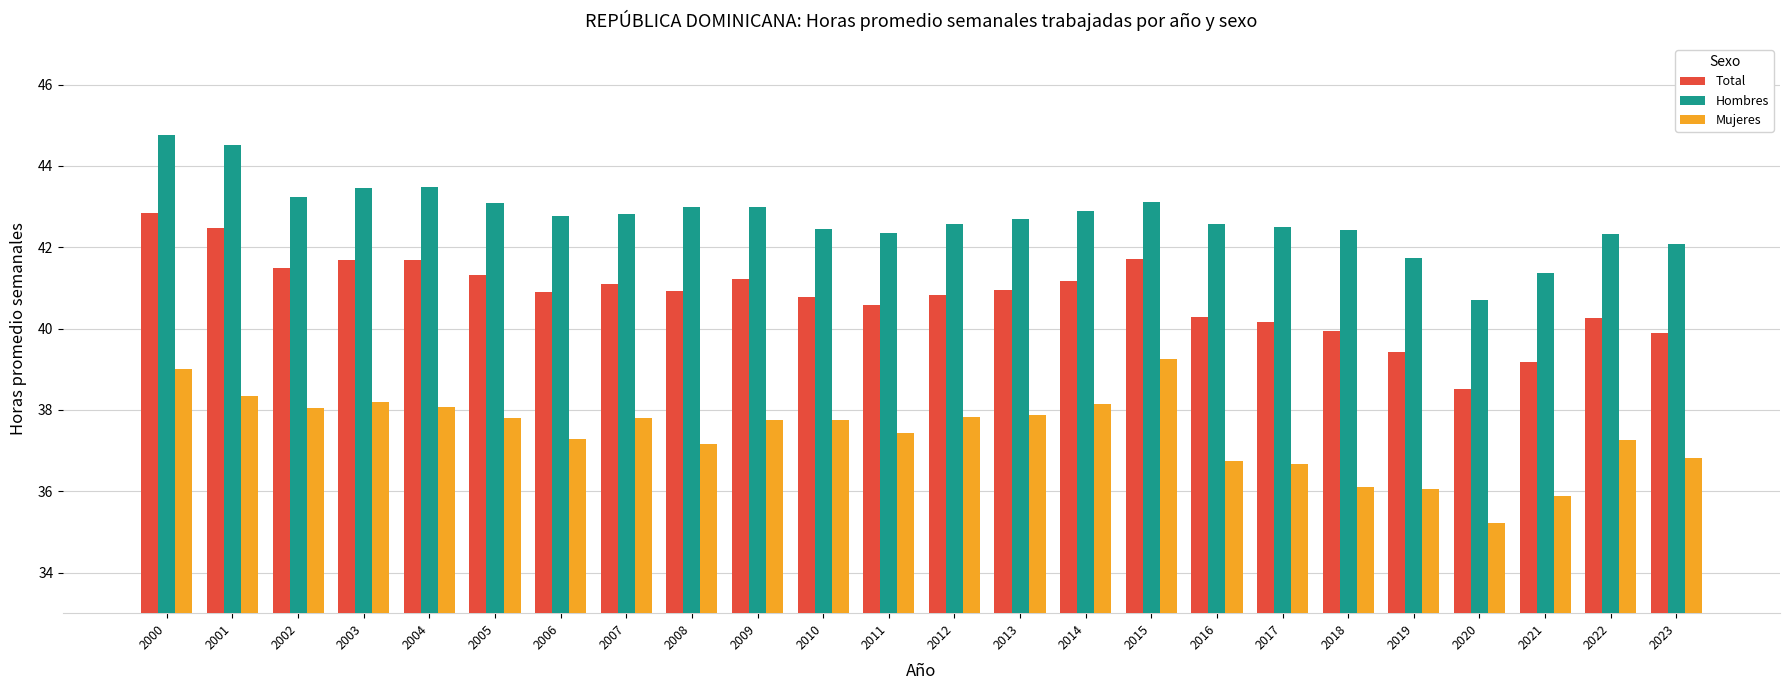

What value does the Hombres series have at 2000?

44.8